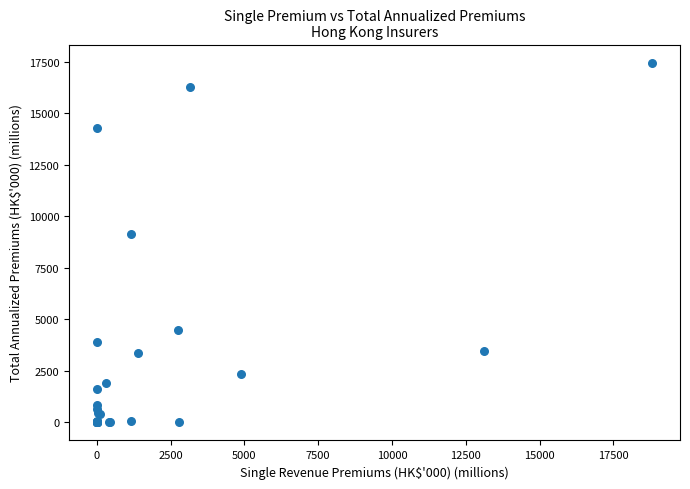

What Y value in the scatter plot is closest to 8726?

9124.4